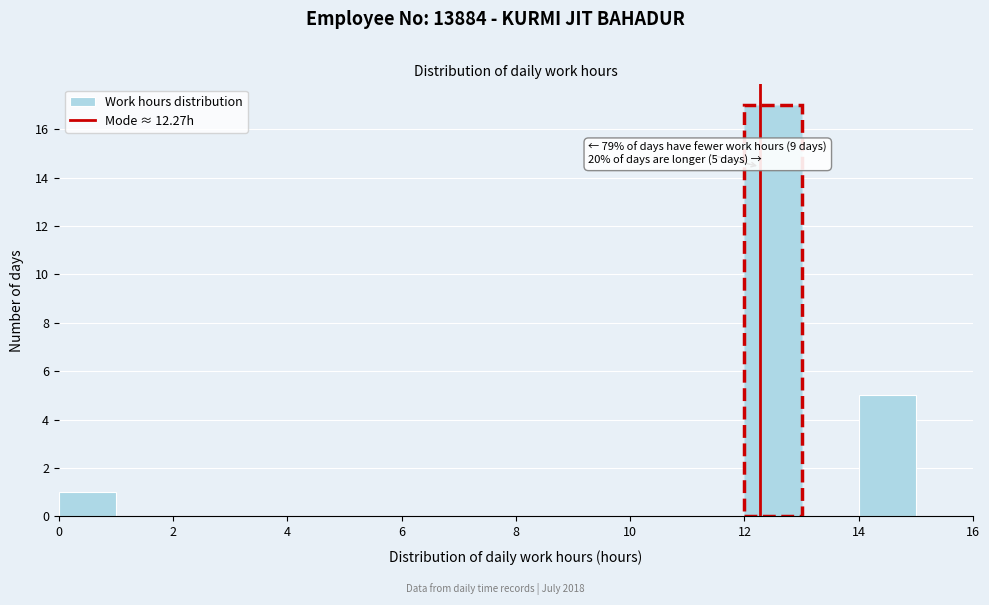

Over which range of the x-axis is the bar tallest?

12 to 13